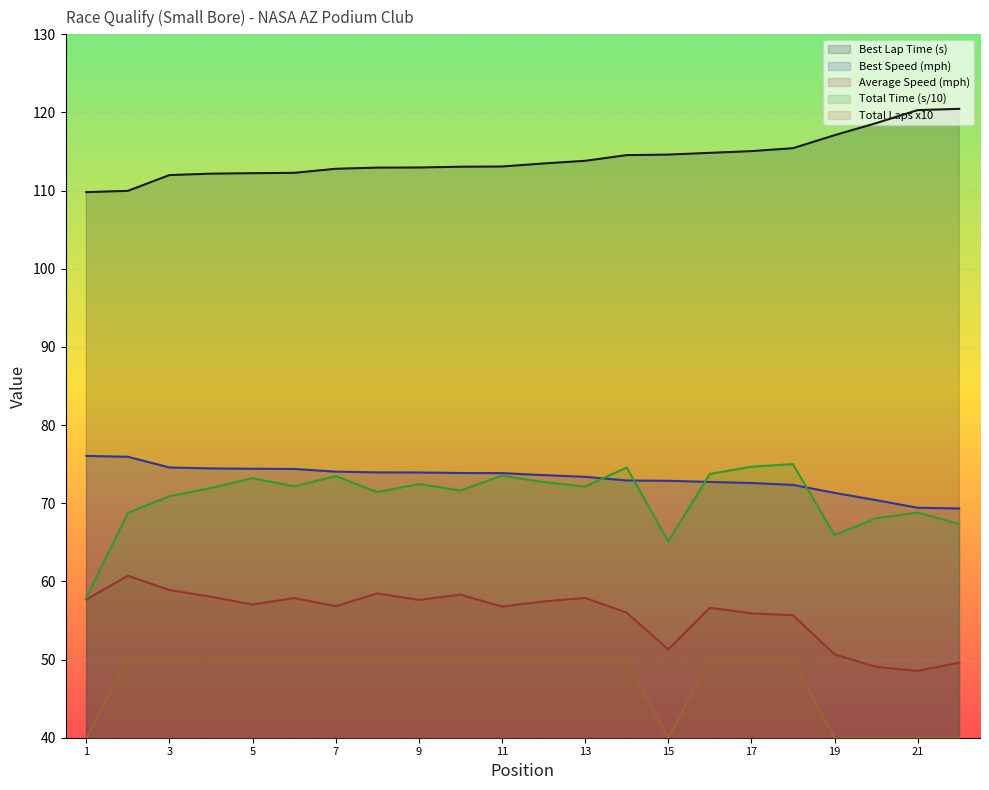

True or false: Total Time and Average Speed cross at least once.

False